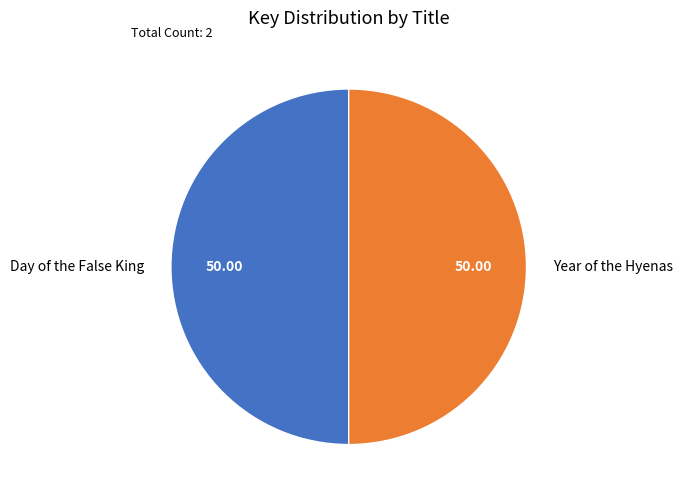

Approximately how many times larger is the value at Day of the False King compared to Year of the Hyenas?

1.0